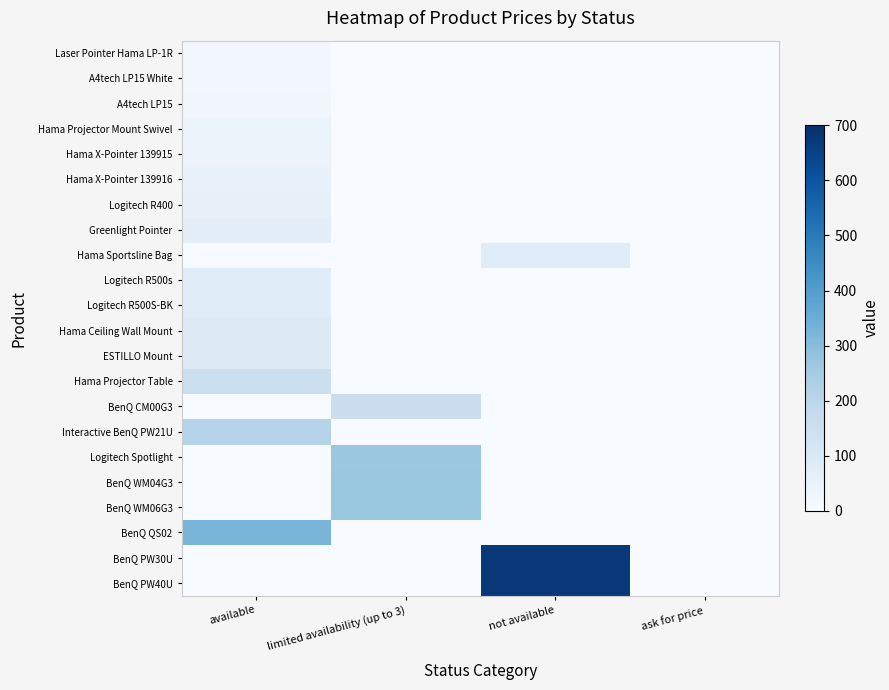

Which series changed the most between limited availability (up to 3) and not available?

BenQ PW30U